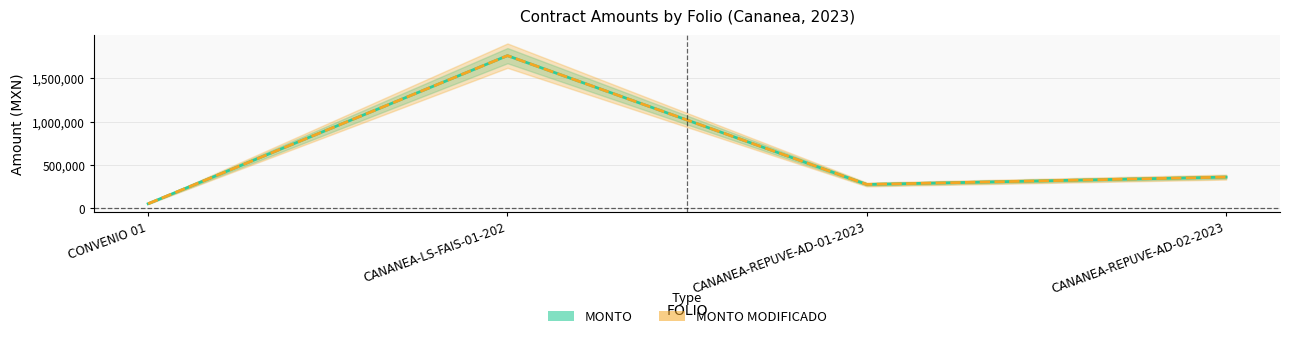

True or false: MONTO MODIFICADO and MONTO intersect in this chart.

False